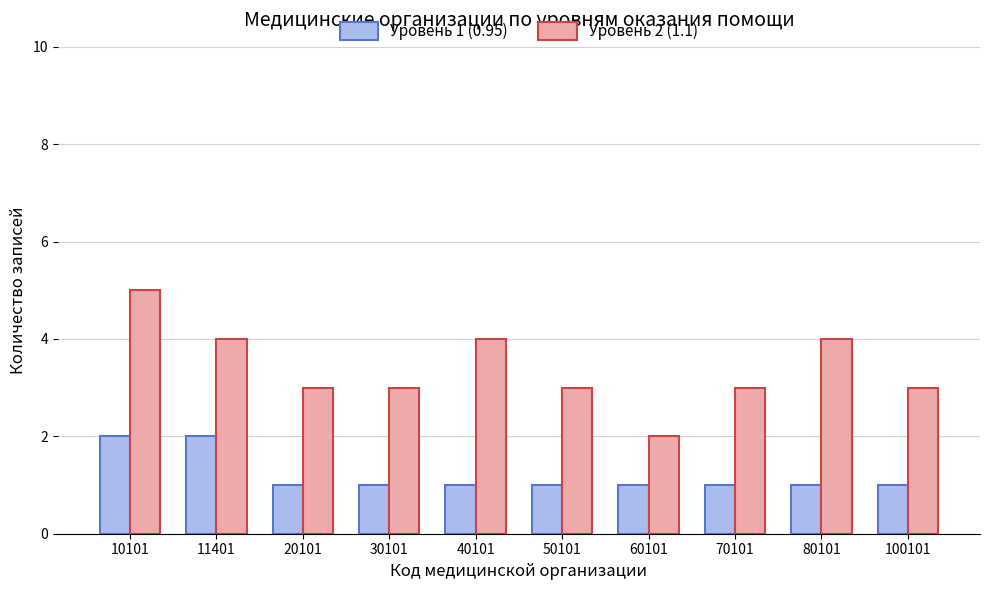

What is the minimum value for Уровень 2 (1.1)?

2